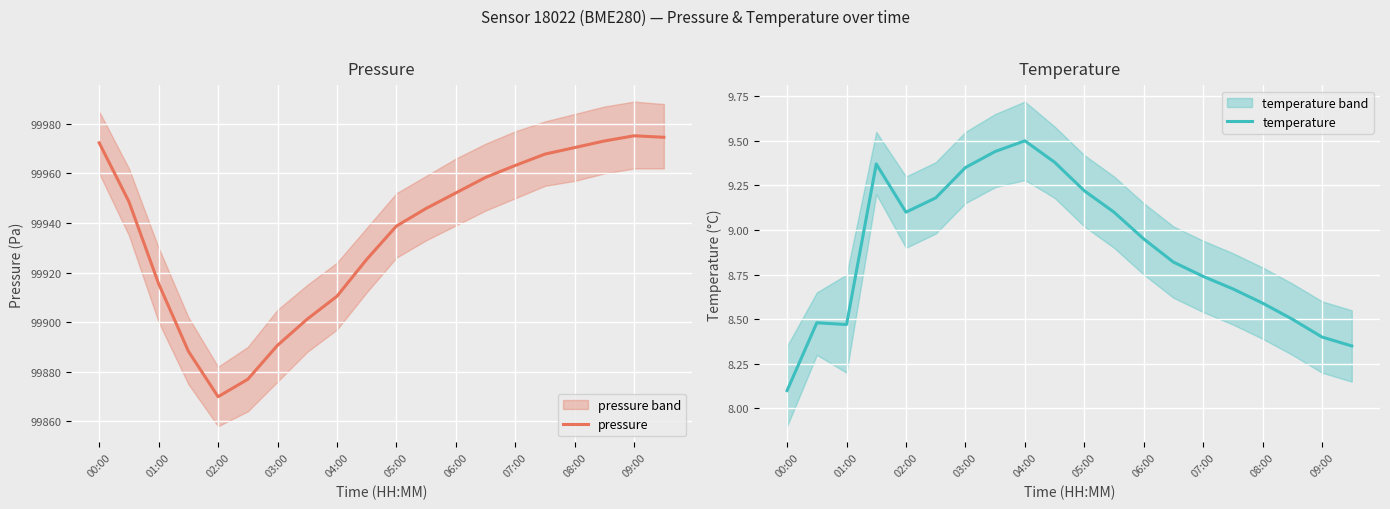

At which label is temperature closest to 8?

00:00